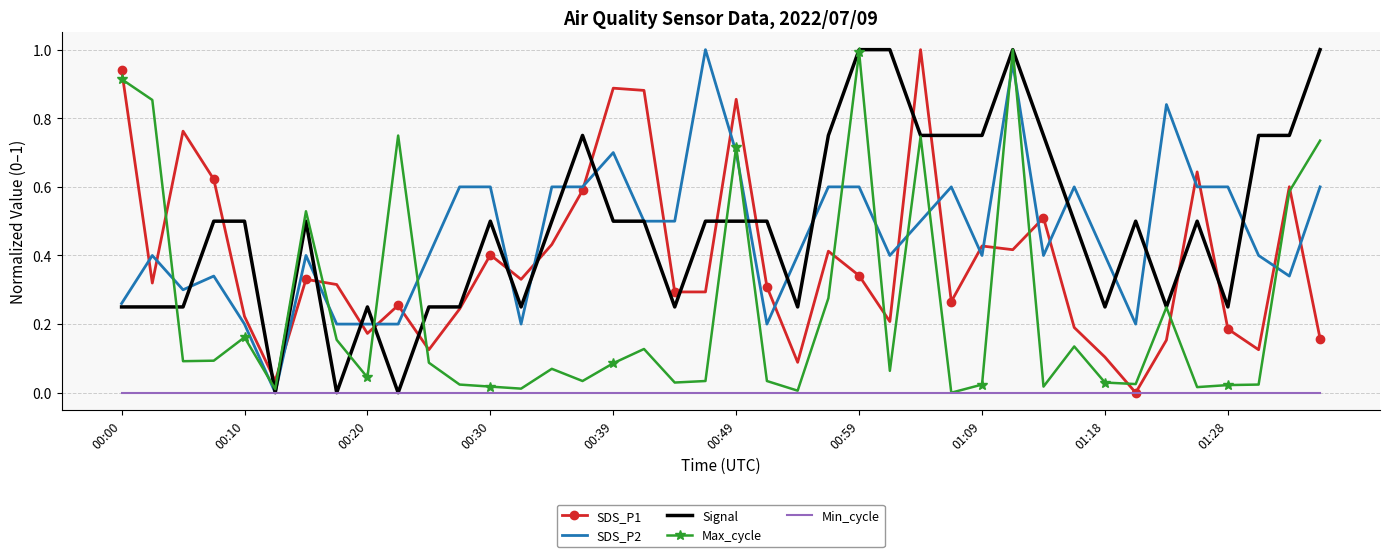

After their last crossing, which series has the higher values: SDS_P1 or Max_cycle?

Max_cycle